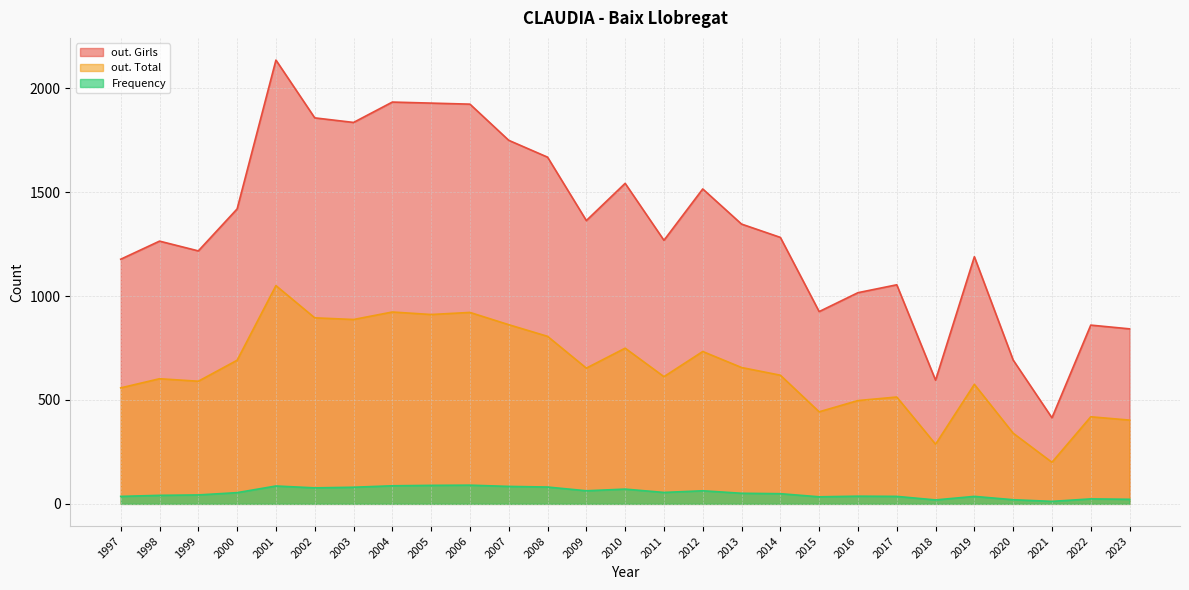

At which category is the sum across all series the highest?

2001